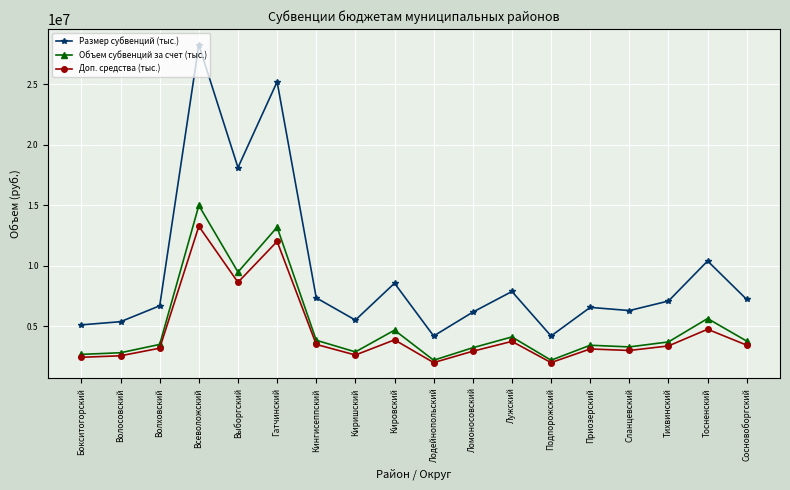

Is it true that Доп. средства (тыс.) equals 2002026.0 at Подпорожский?

True